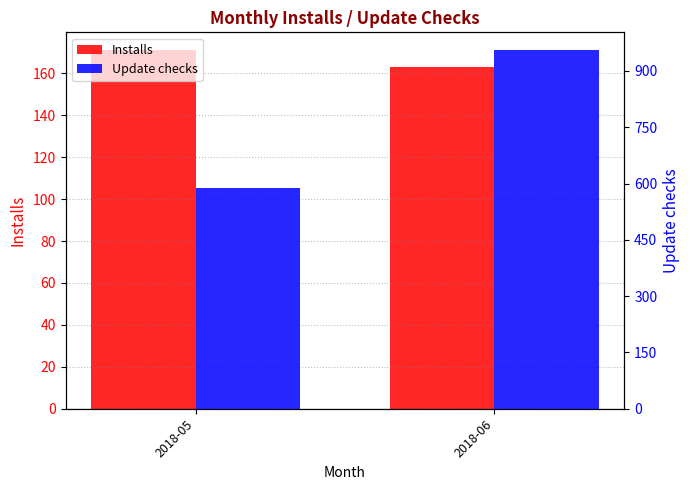

What is the sum of all Installs values?

334